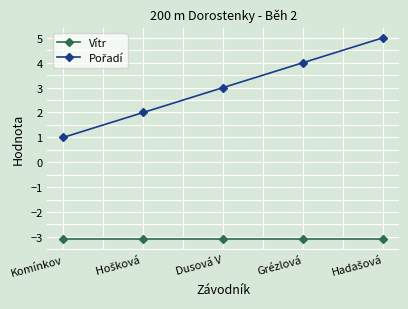

What is the sum of the Vítr values at Grézlová and Dusová V?

-6.2